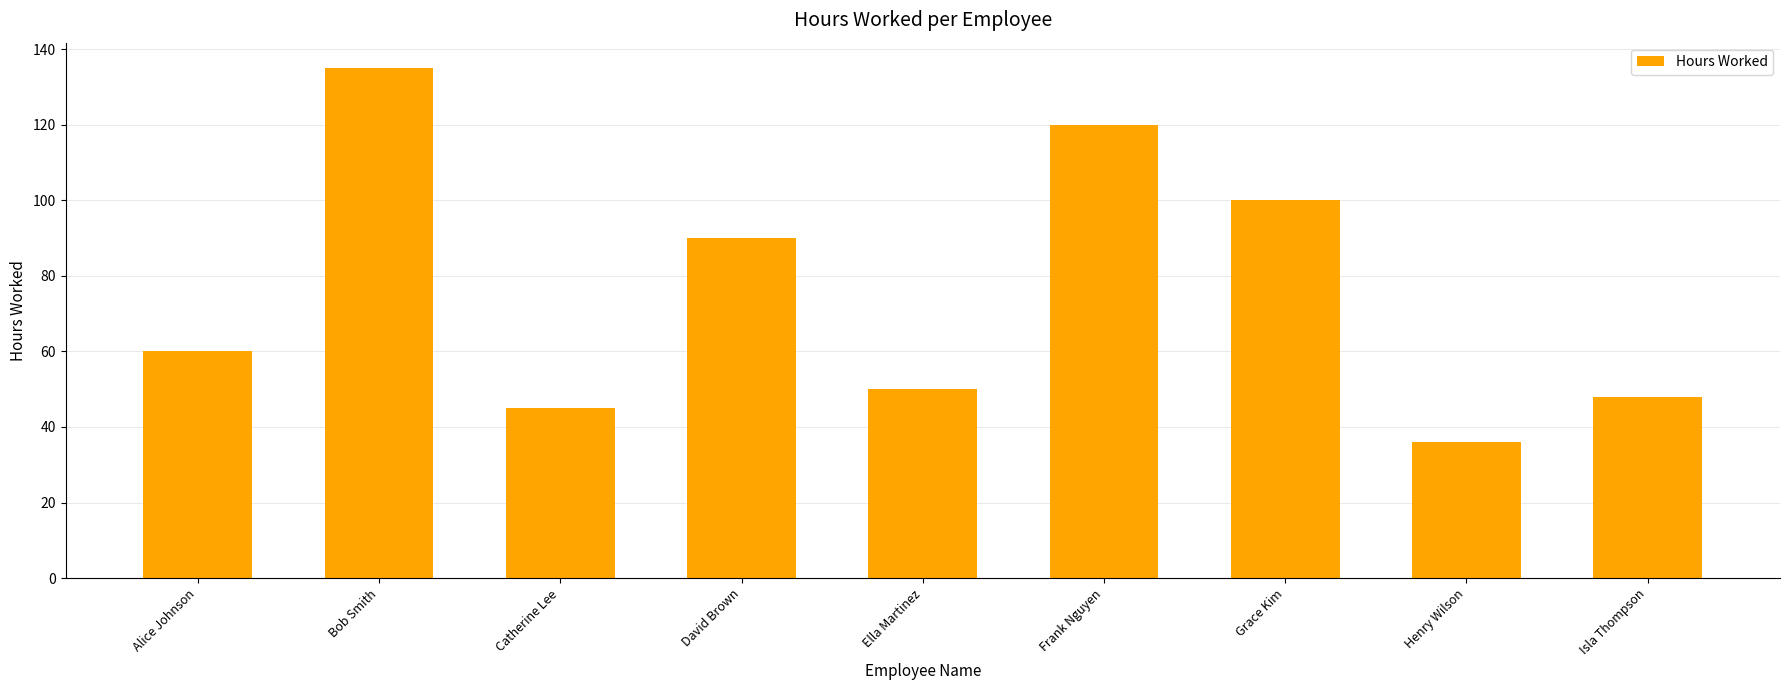

What is the change in value from Bob Smith to Frank Nguyen?

-15